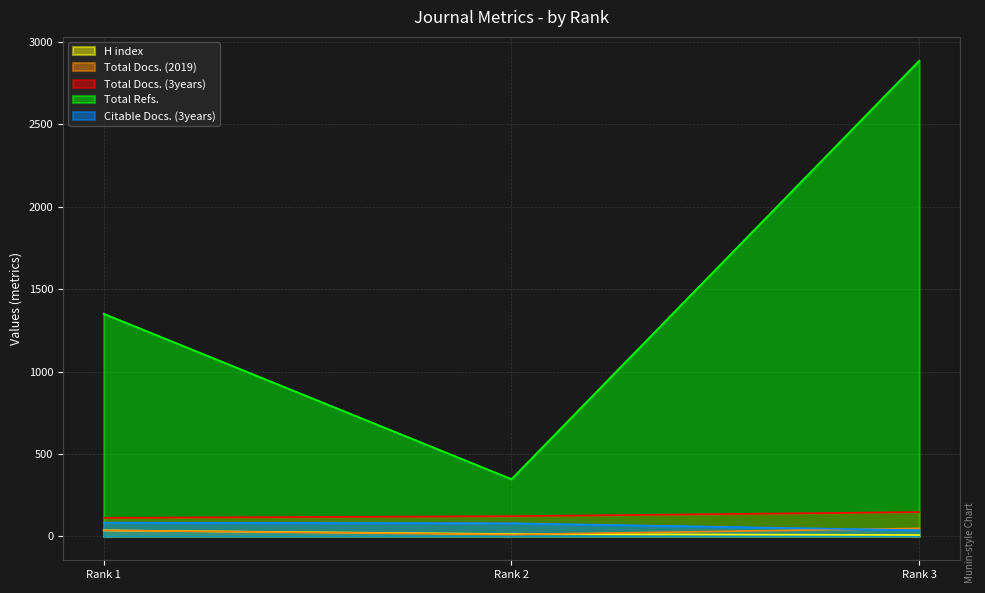

What are all the series names shown in the legend?

H index, Total Docs. (2019), Total Docs. (3years), Total Refs., Citable Docs. (3years)